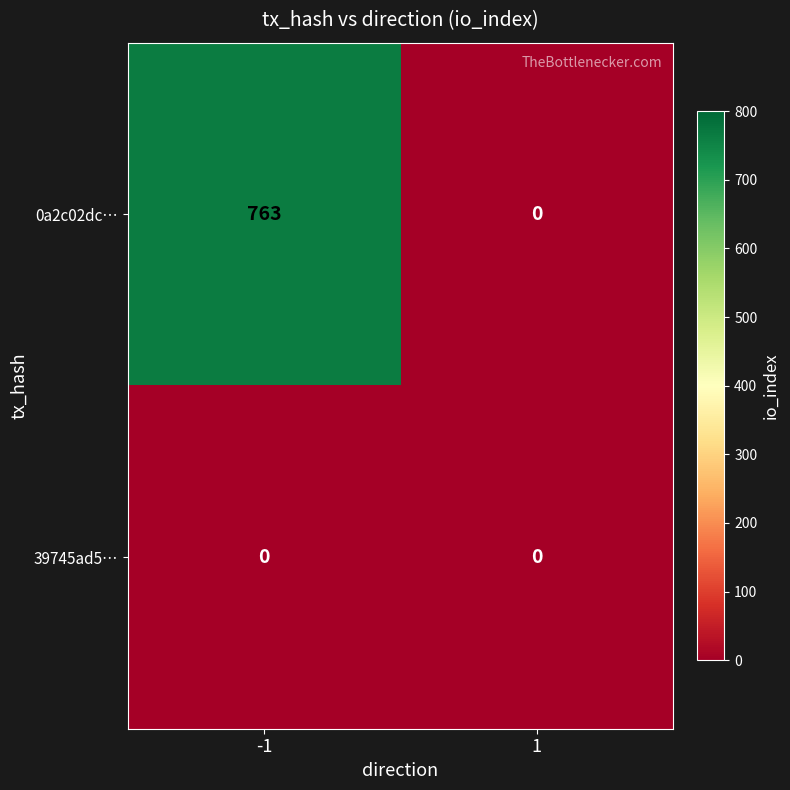

What value does the 0a2c02dc… series have at -1?

763